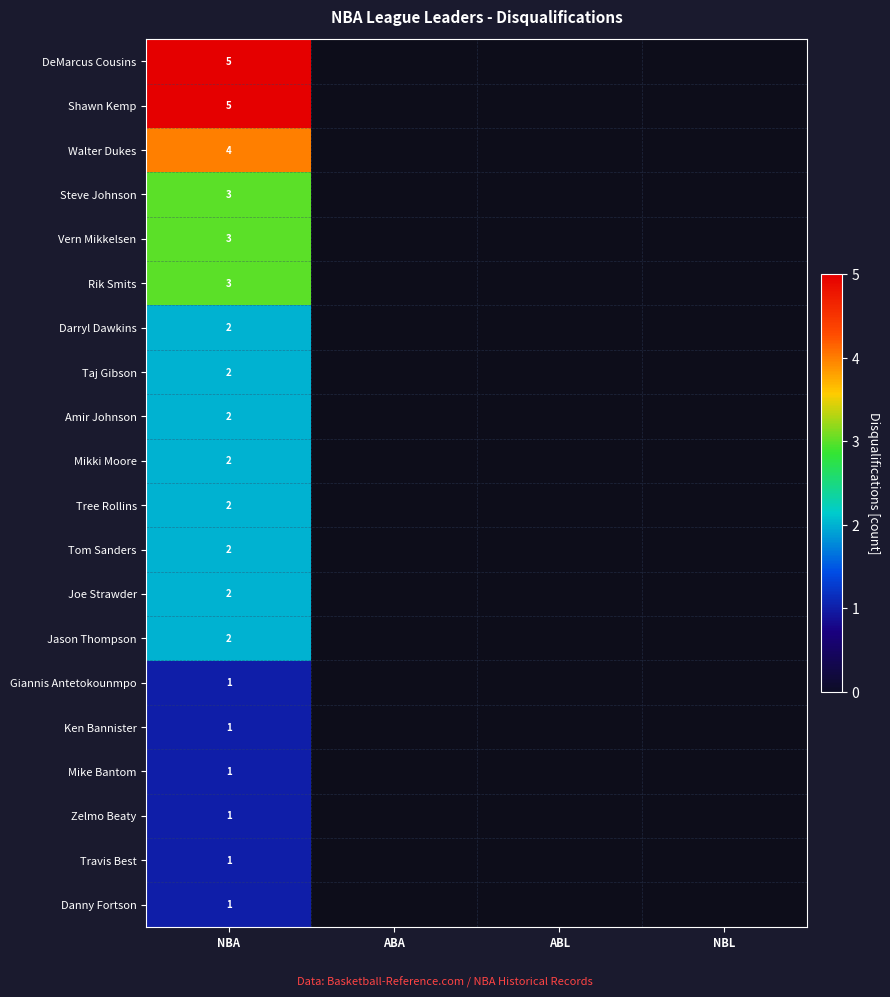

The Jason Thompson series shows 3 at NBA. True or false?

False